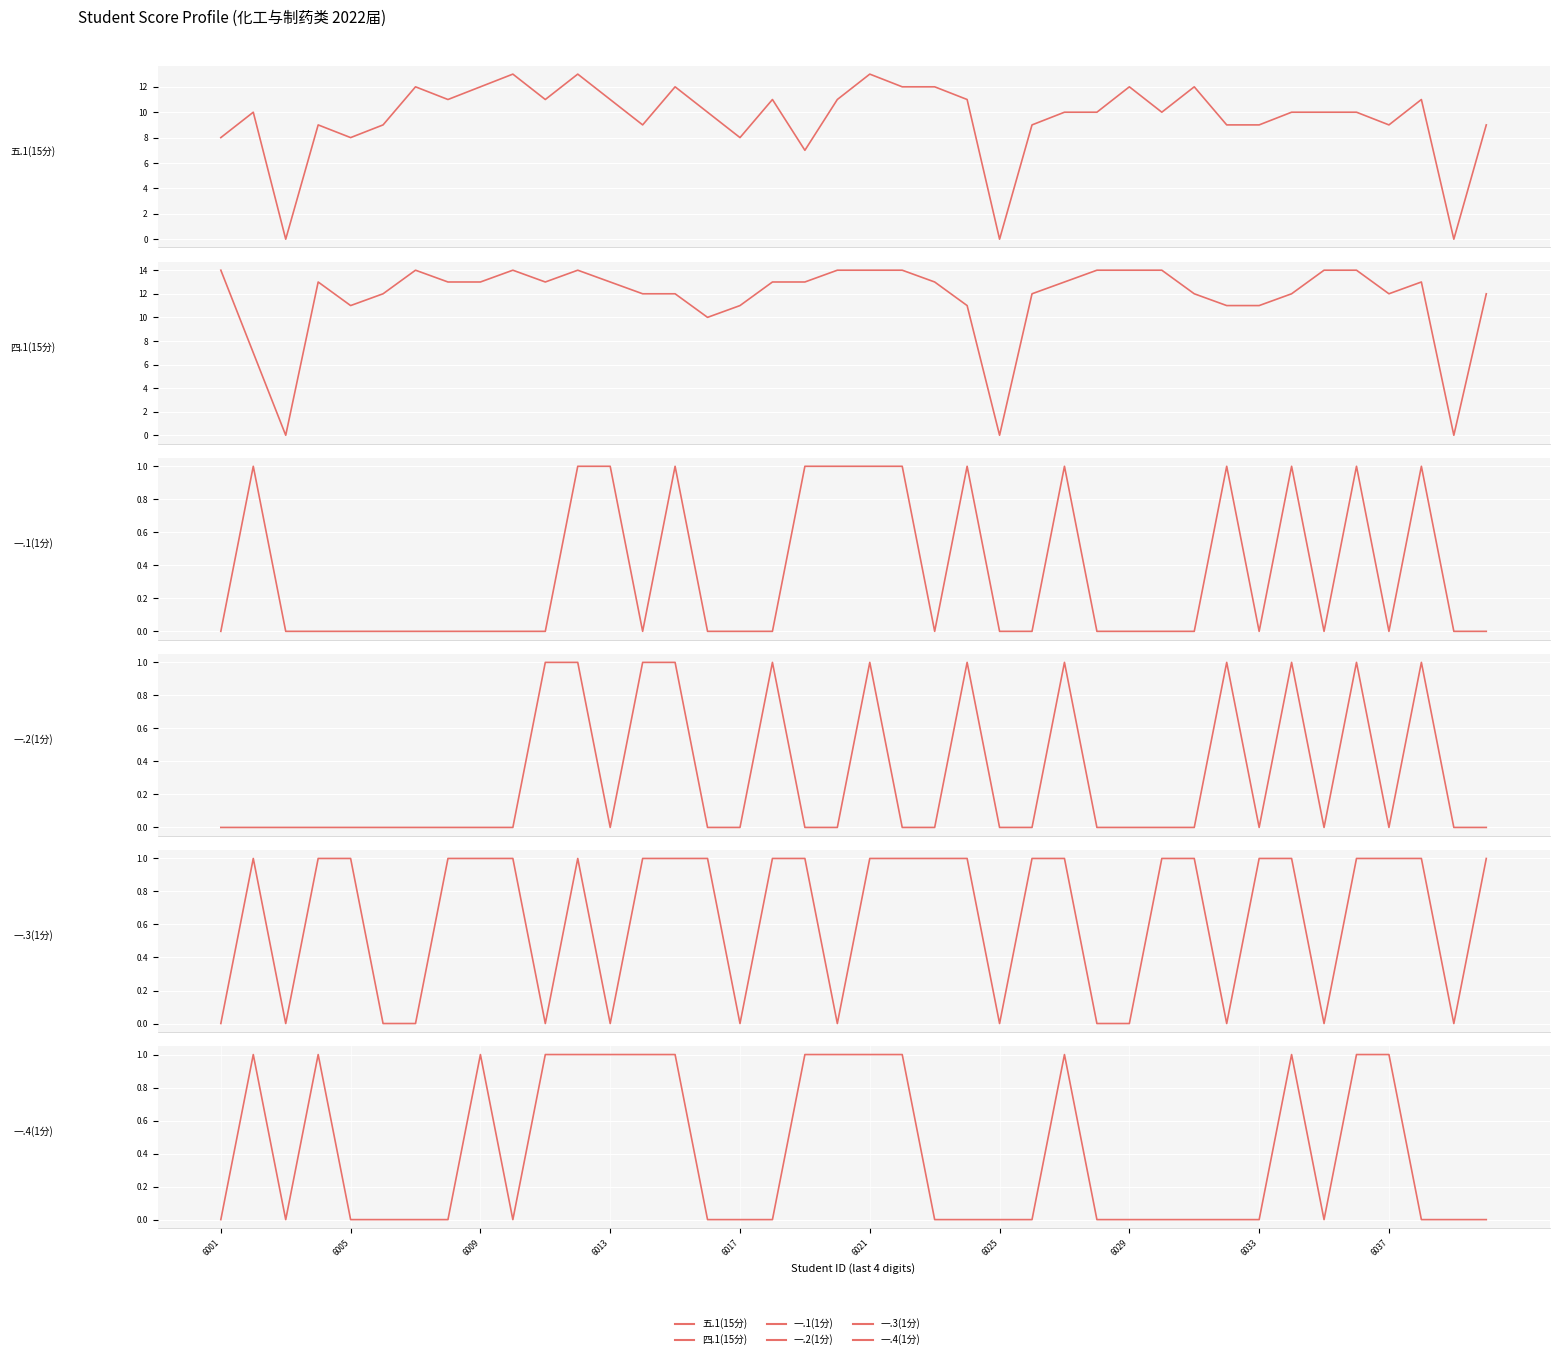

Is it true that 五.1(15分) equals 17 at 23?

False